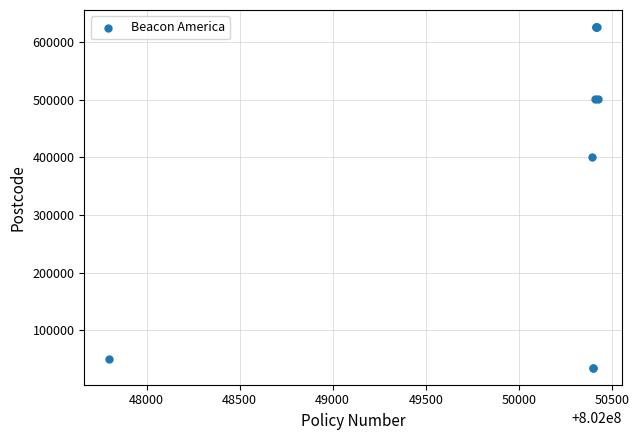

What Y value in the scatter plot is closest to 330534?

400022